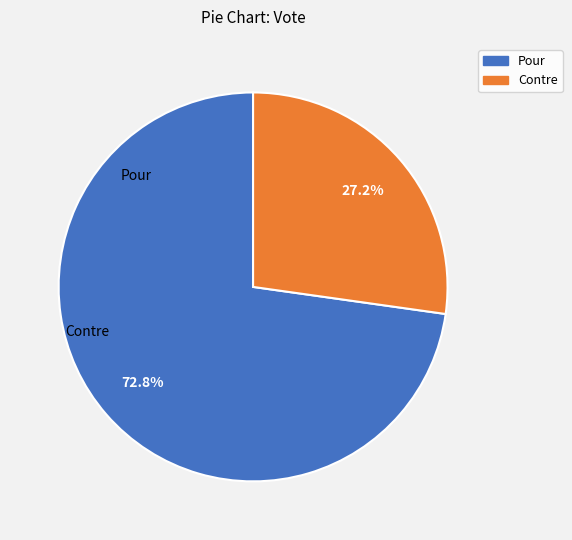

Does Contre represent more than half of the total?

No